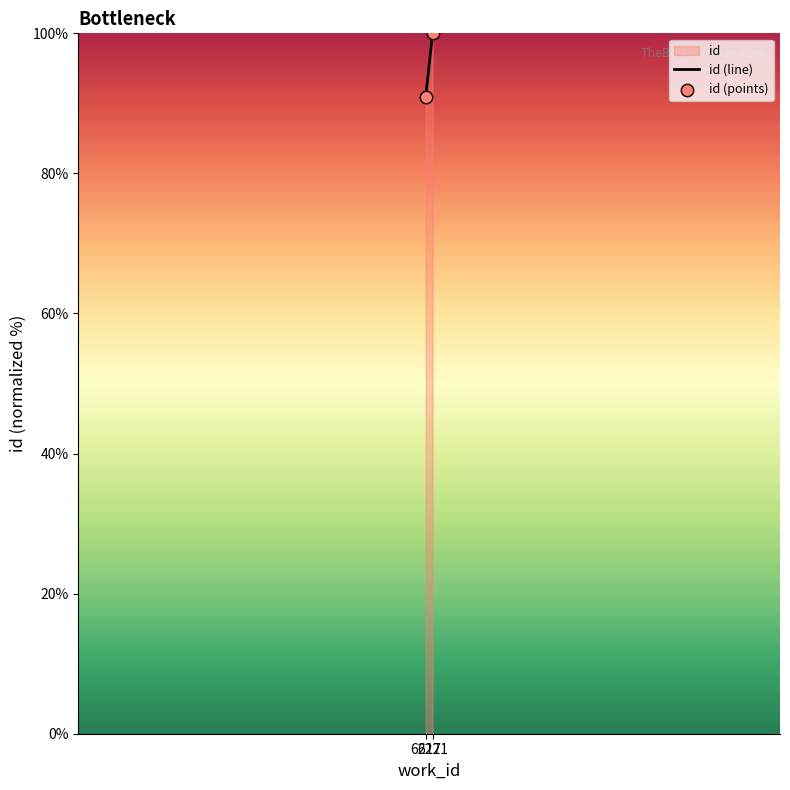

What is the range of Y values (max minus min)?

9.1